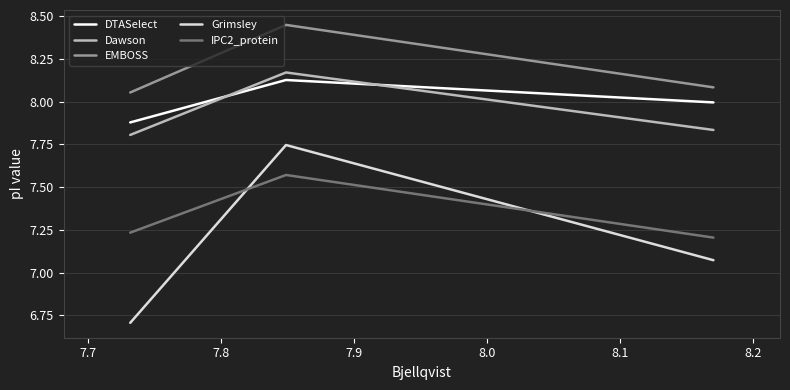

Which series has the widest spread of values?

Grimsley